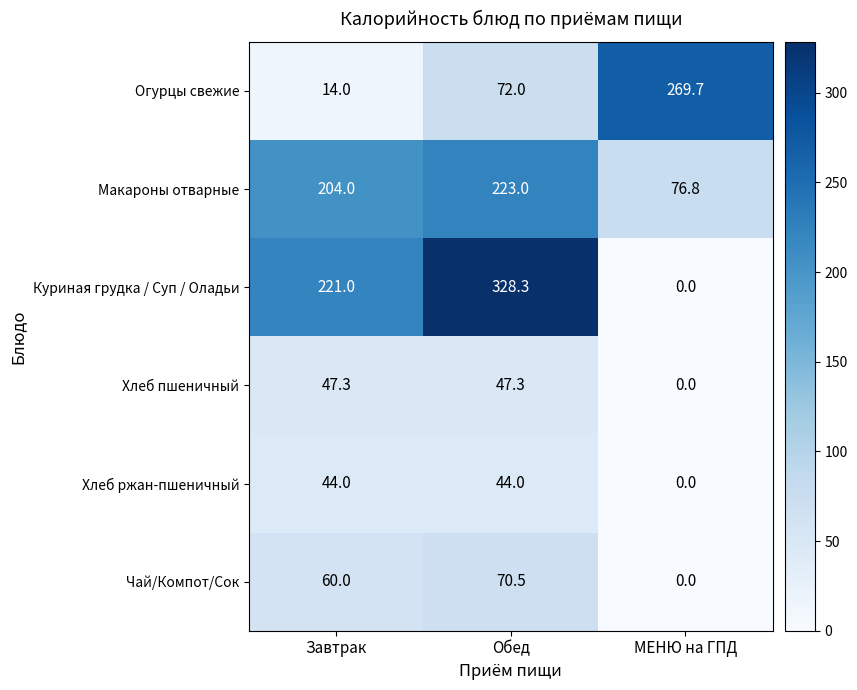

Which series has the largest total across all categories?

Куриная грудка / Суп / Оладьи